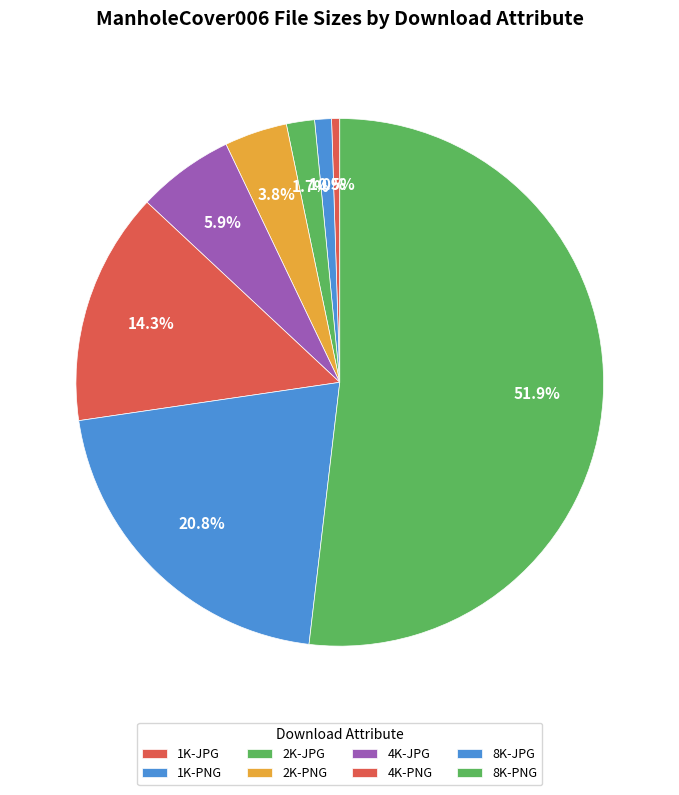

How much of the chart is everything except 8K-JPG?

79.2%